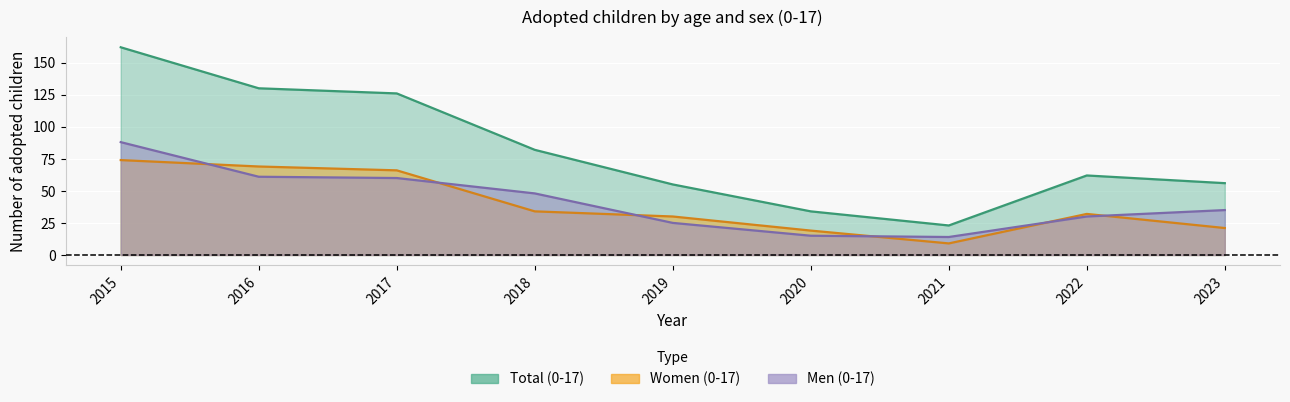

At which category does the chart reach its minimum across all series?

2021